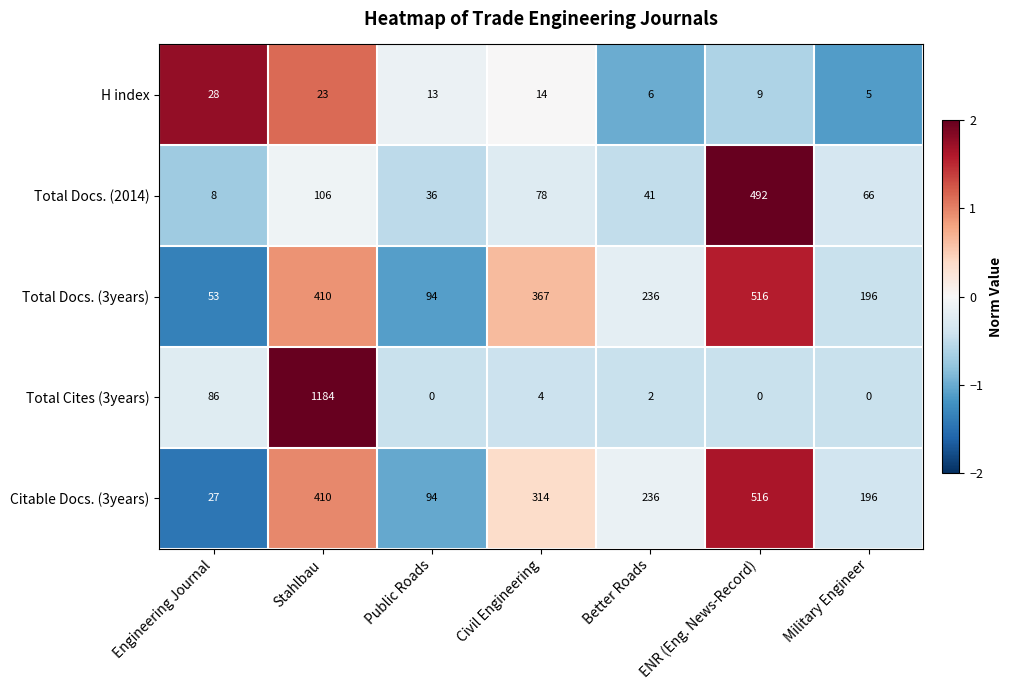

Where does the Total Docs. (3years) series first go above 236?

Stahlbau